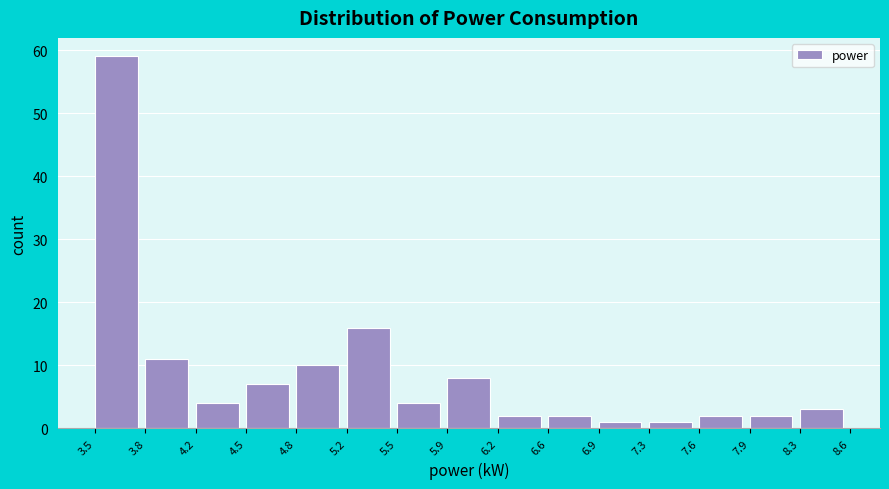

How tall is the bar that spans 3.8 to 4.2 on the x-axis? The values are not printed on the chart, so give them approximately, as read against the axis.

11